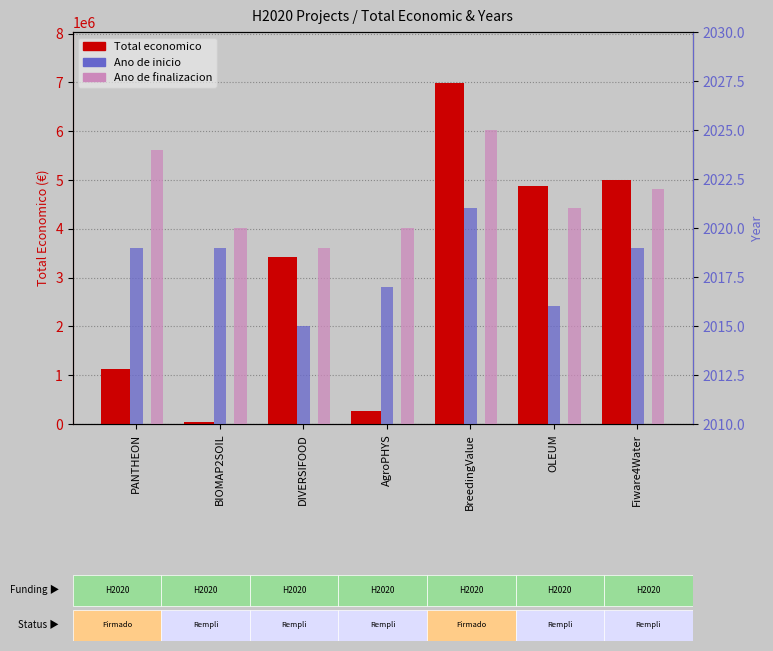

At how many categories does at least one series exceed 5848268?

1